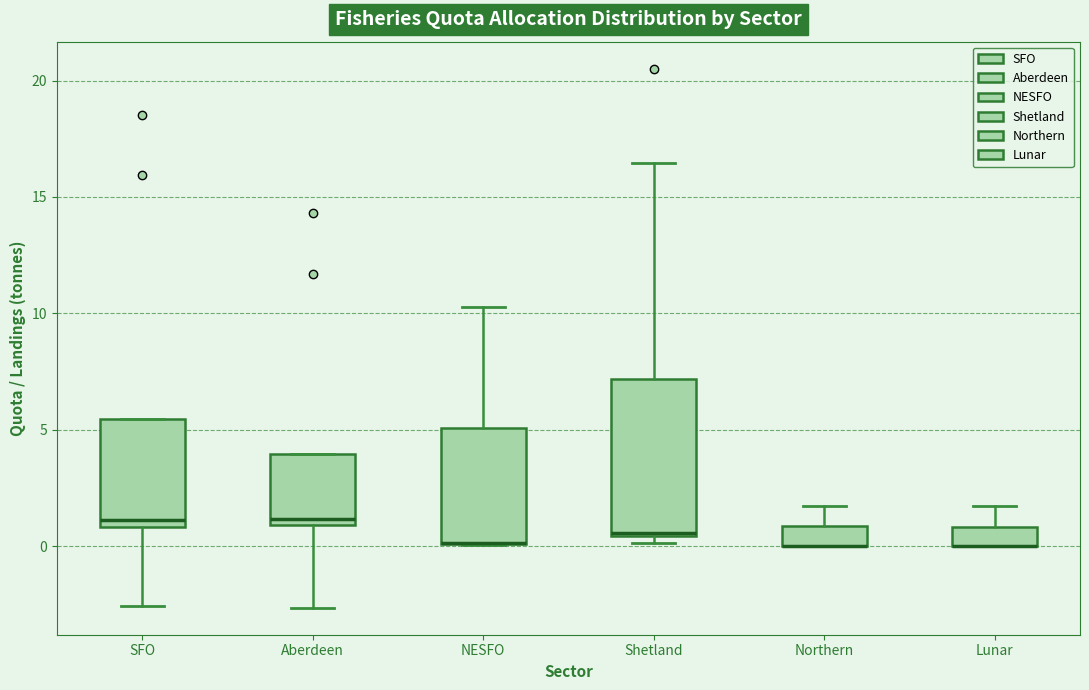

Reading left to right, read every box against the y-axis: the position of its median line, the range the box covers, and the ends of its whiskers. The values are not printed on the chart, so give them approximately, as read against the axis.

SFO: median 1.0 (just above the box's lower edge), box 1.0 to 5.5, whiskers -2.5 to 5.5
Aberdeen: median 1.0 (just above the box's lower edge), box 1.0 to 4.0, whiskers -2.5 to 4.0
NESFO: median 0.0 (drawn on the box's lower edge), box 0.0 to 5.0, whiskers 0.0 to 10.5
Shetland: median 0.5 (just above the box's lower edge), box 0.5 to 7.0, whiskers 0.0 to 16.5
Northern: median 0.0 (drawn on the box's lower edge), box 0.0 to 1.0, whiskers 0.0 to 1.5
Lunar: median 0.0 (drawn on the box's lower edge), box 0.0 to 1.0, whiskers 0.0 to 1.5